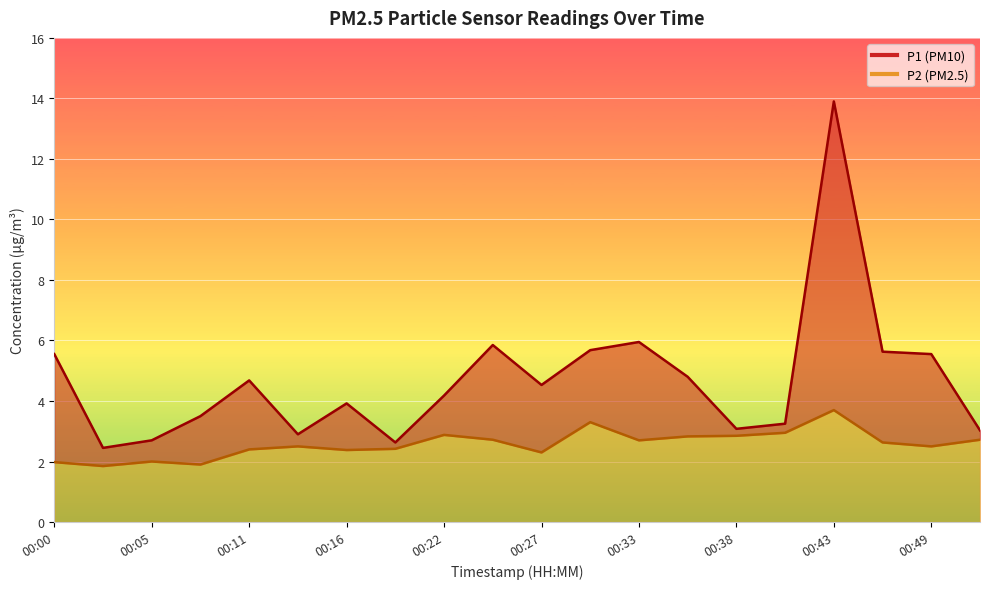

True or false: P2 has a value of 2.7 at 00:33.

True